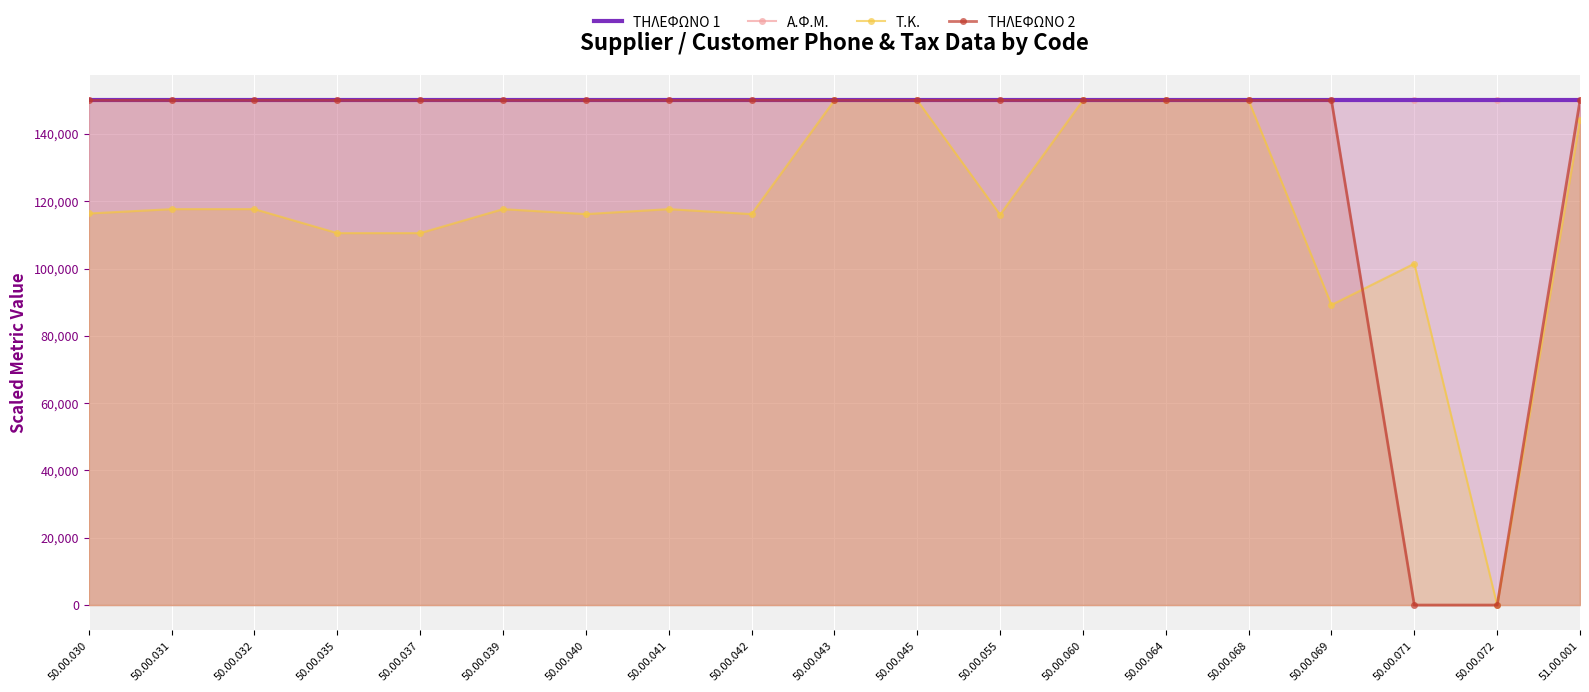

True or false: ΤΗΛΕΦΩΝΟ 1 and ΤΗΛΕΦΩΝΟ 2 intersect in this chart.

True